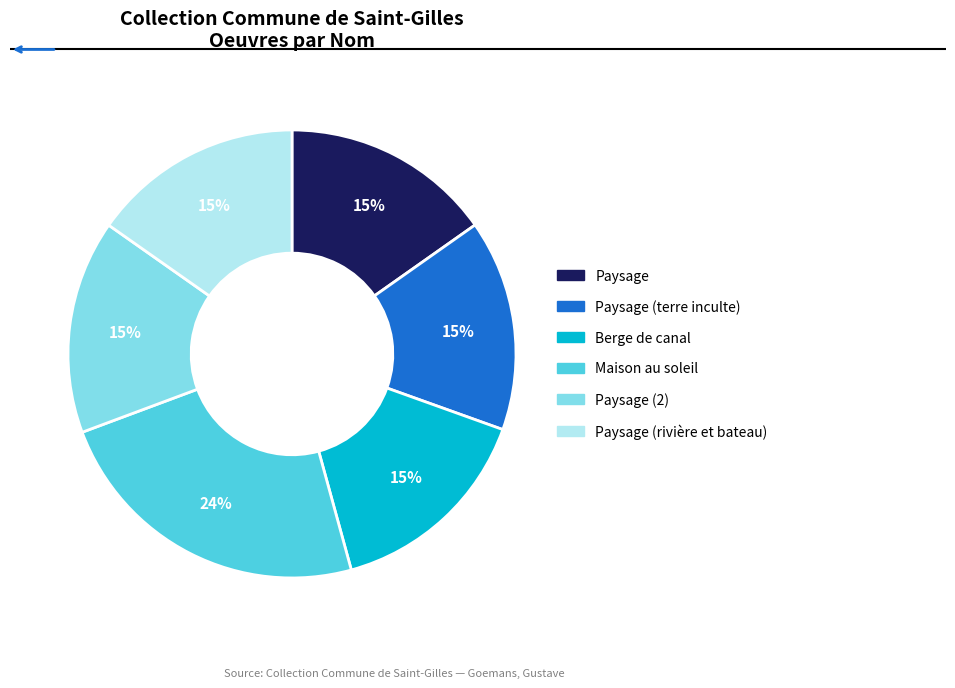

To the nearest percent, what is the average slice percentage?

17%